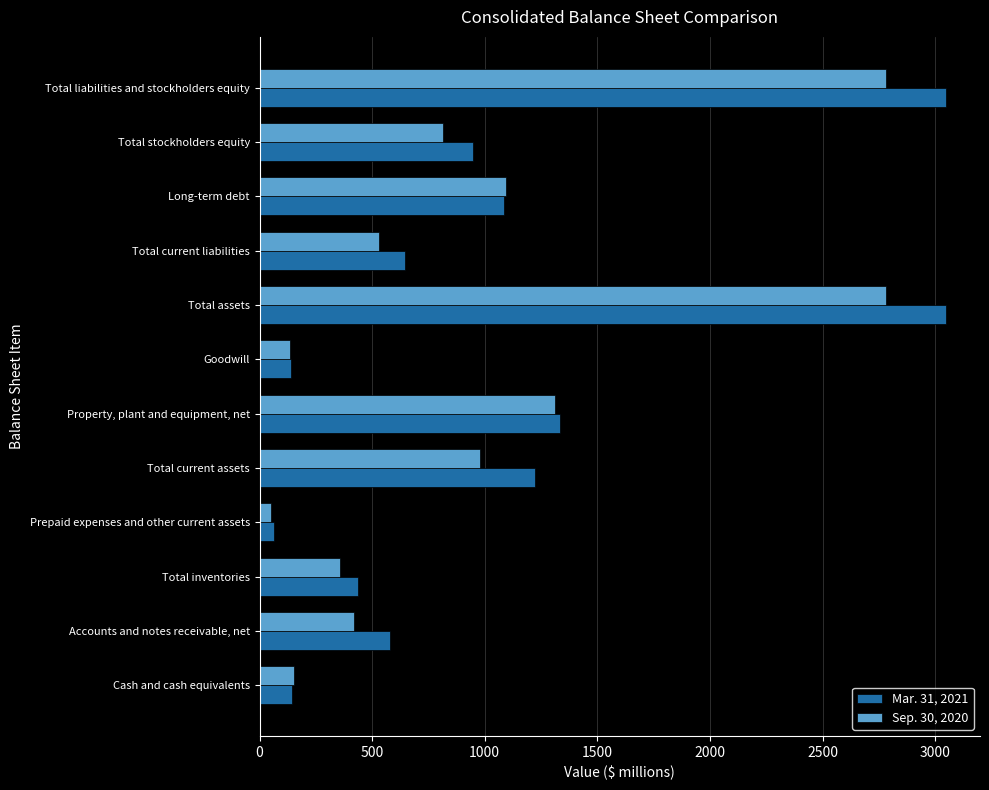

Which category has the lowest value across all series?

Prepaid expenses and other current assets